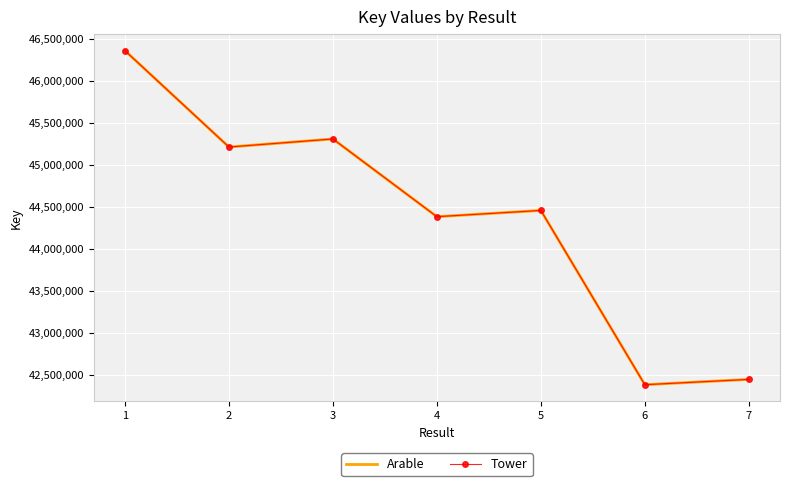

At which category is the sum across all series the highest?

1